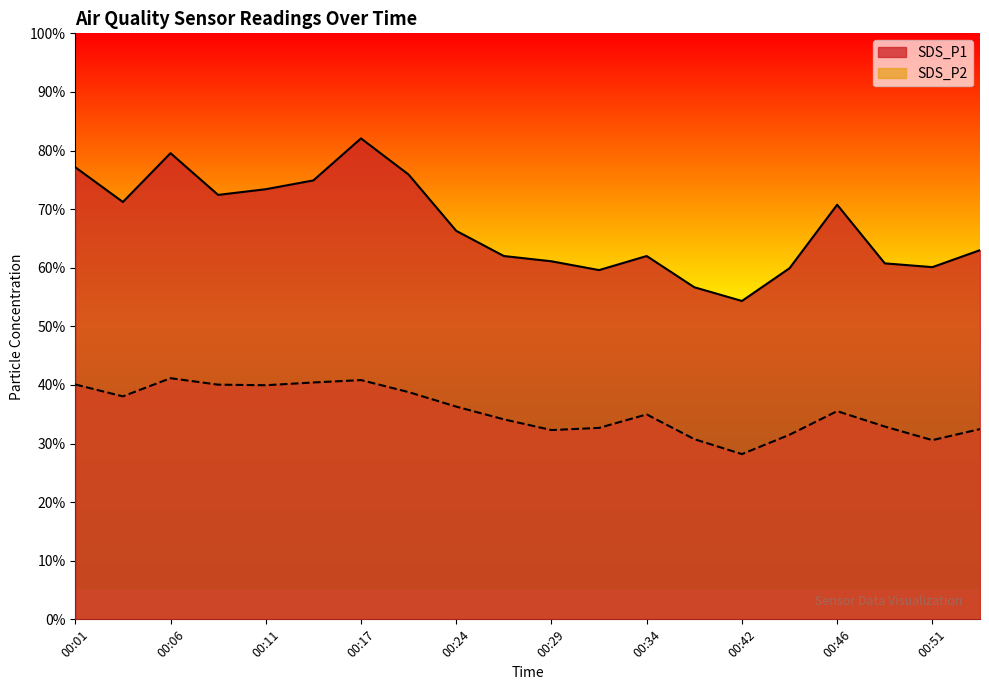

Rank the categories by SDS_P1 value from highest to lowest.

00:17, 00:06, 00:01, 00:19, 00:14, 00:11, 00:09, 00:04, 00:46, 00:24, 00:54, 00:26, 00:34, 00:29, 00:49, 00:51, 00:44, 00:32, 00:39, 00:42